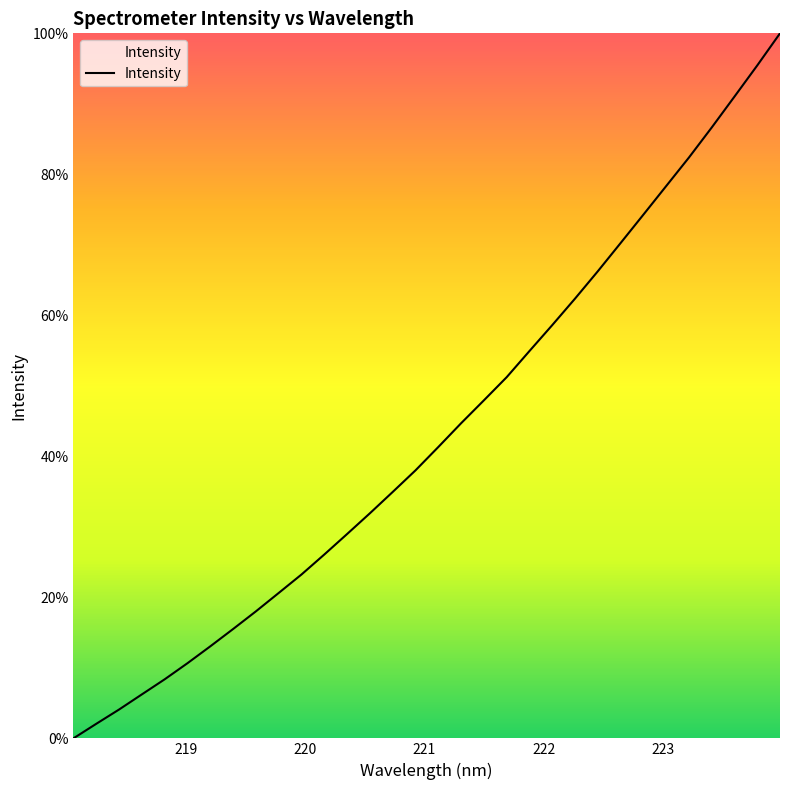

Is this an area chart (filled region under the line)?

Yes